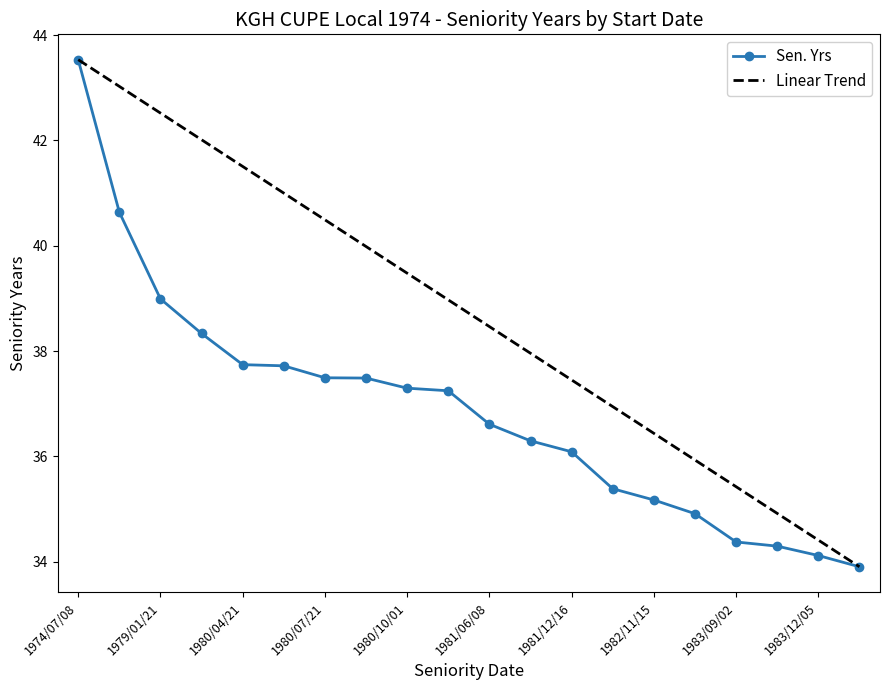

List the labels in order of value, smallest first.

1984/02/21, 1983/12/05, 1983/10/01, 1983/09/02, 1983/02/18, 1982/11/15, 1982/08/29, 1981/12/16, 1981/10/01, 1981/06/08, 1980/10/19, 1980/10/01, 1980/07/23, 1980/07/21, 1980/04/29, 1980/04/21, 1979/09/18, 1979/01/21, 1977/05/30, 1974/07/08